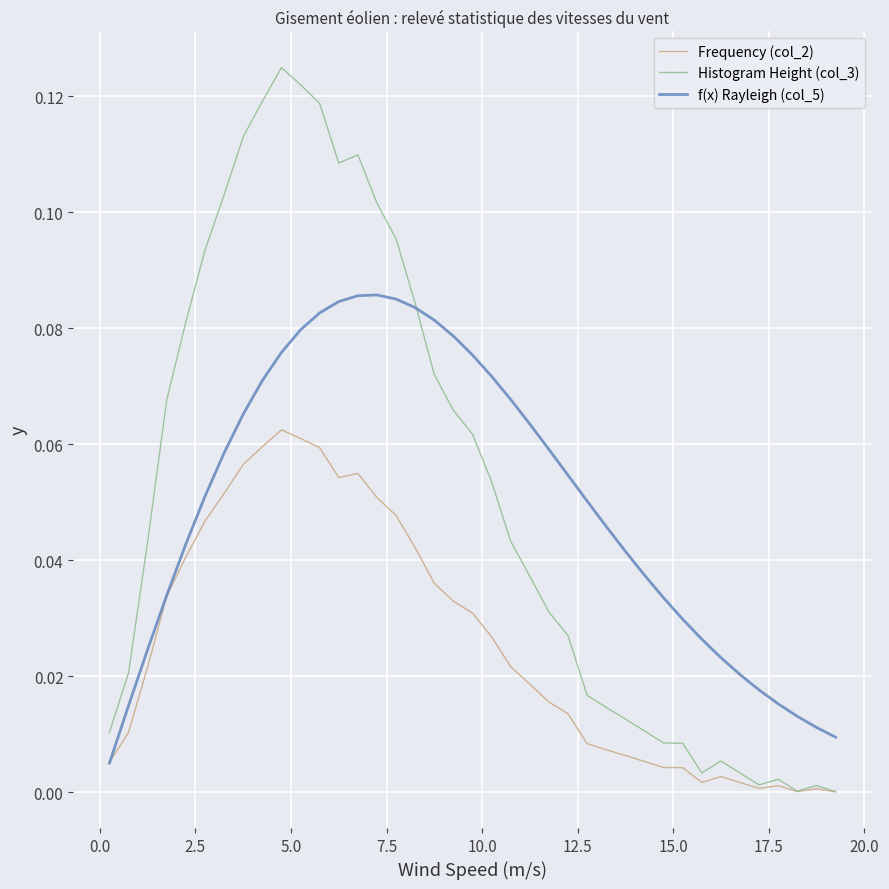

Which series has the largest range (max minus min)?

Histogram Height (col_3)